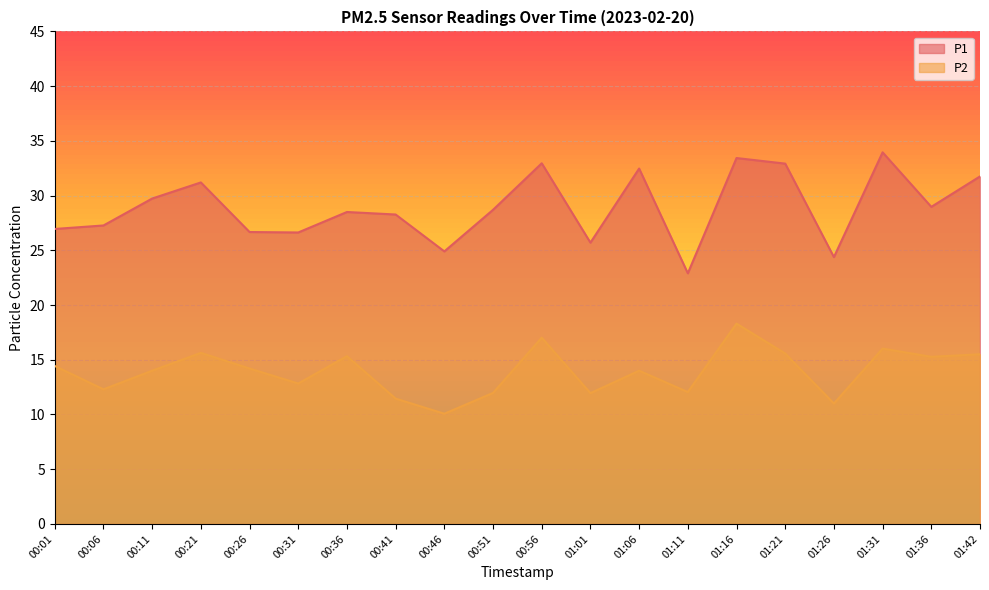

At how many categories does at least one series exceed 15?

20